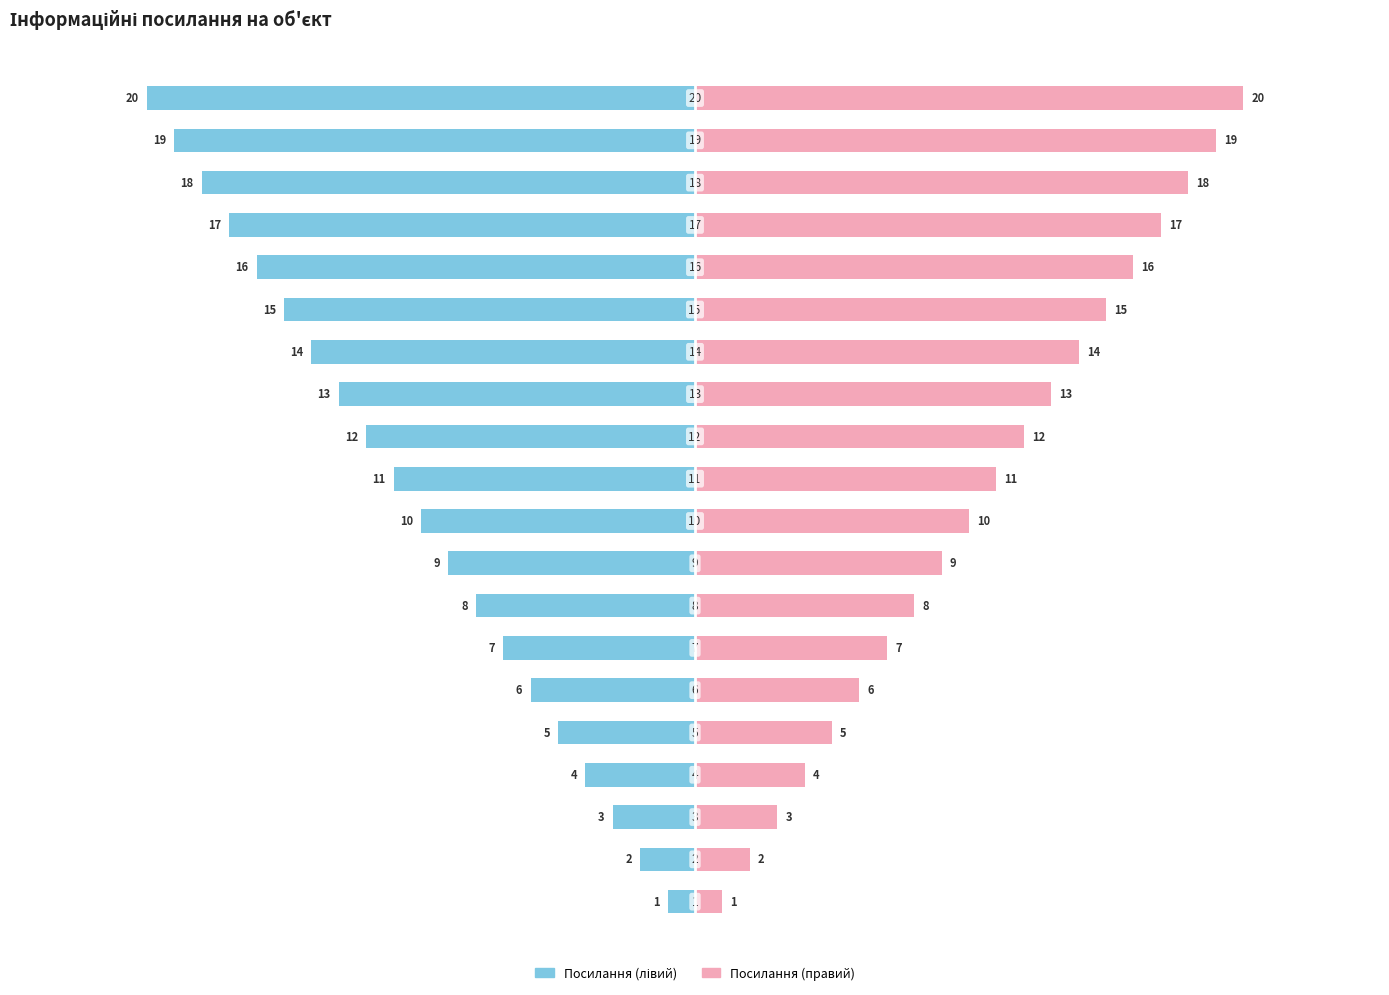

Reading right to left, what are all the values shown in this chart?

Посилання (лівий): 19=-20	18=-19	17=-18	16=-17	15=-16	14=-15	13=-14	12=-13	11=-12	10=-11	9=-10	8=-9	7=-8	6=-7	5=-6	4=-5	3=-4	2=-3	1=-2	0=-1
Посилання (правий): 19=20	18=19	17=18	16=17	15=16	14=15	13=14	12=13	11=12	10=11	9=10	8=9	7=8	6=7	5=6	4=5	3=4	2=3	1=2	0=1